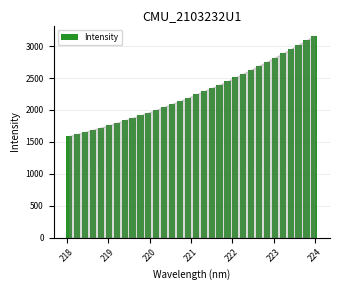

What is the value of the 7th bar from the left?

1799.0